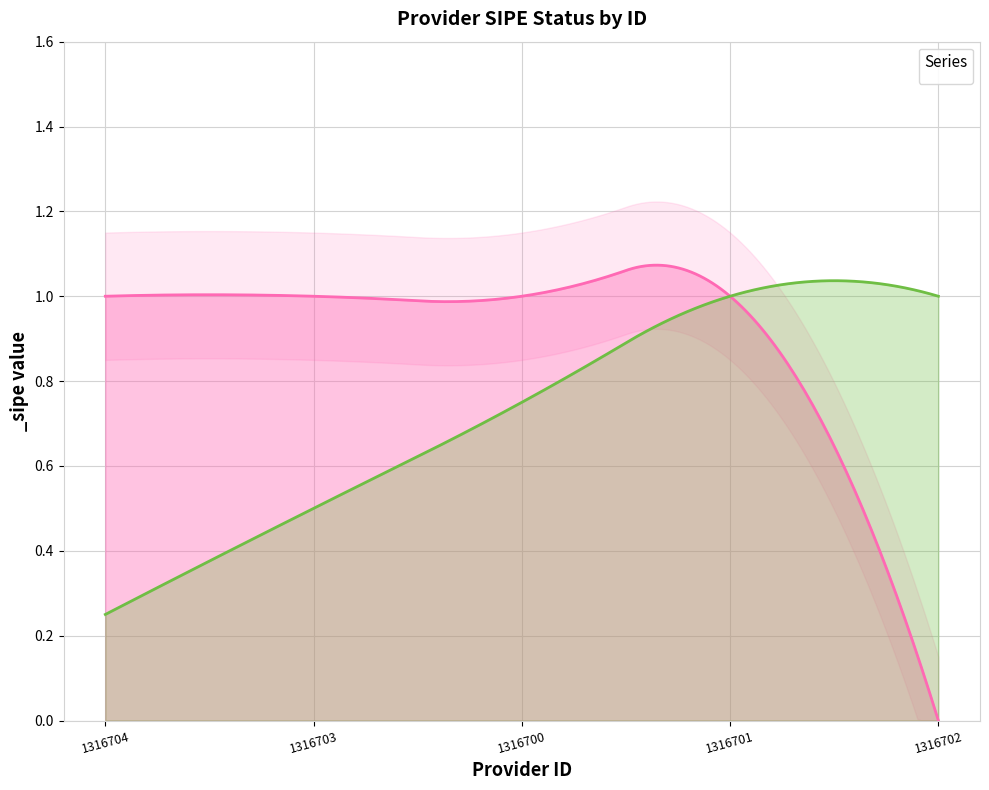

What is the label of the 4th point from the right?

1316703